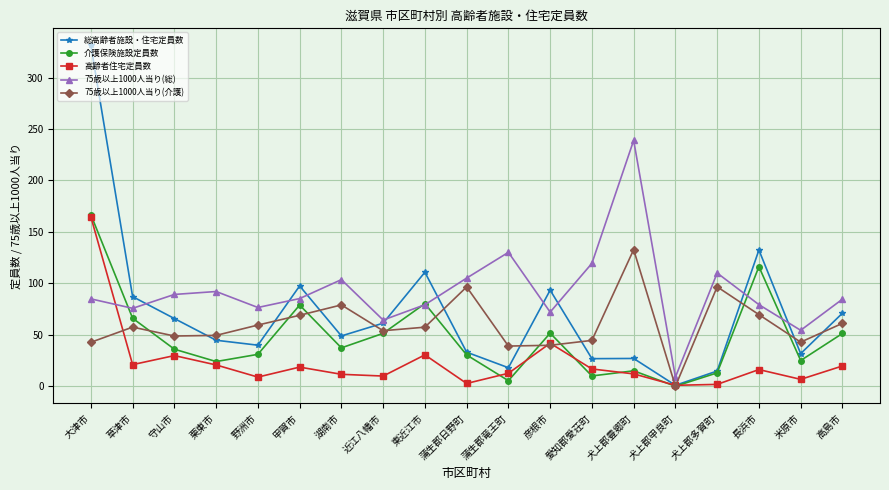

Where do 75歳以上1000人当り(介護) and 介護保険施設定員数 first cross each other?

草津市 and 守山市